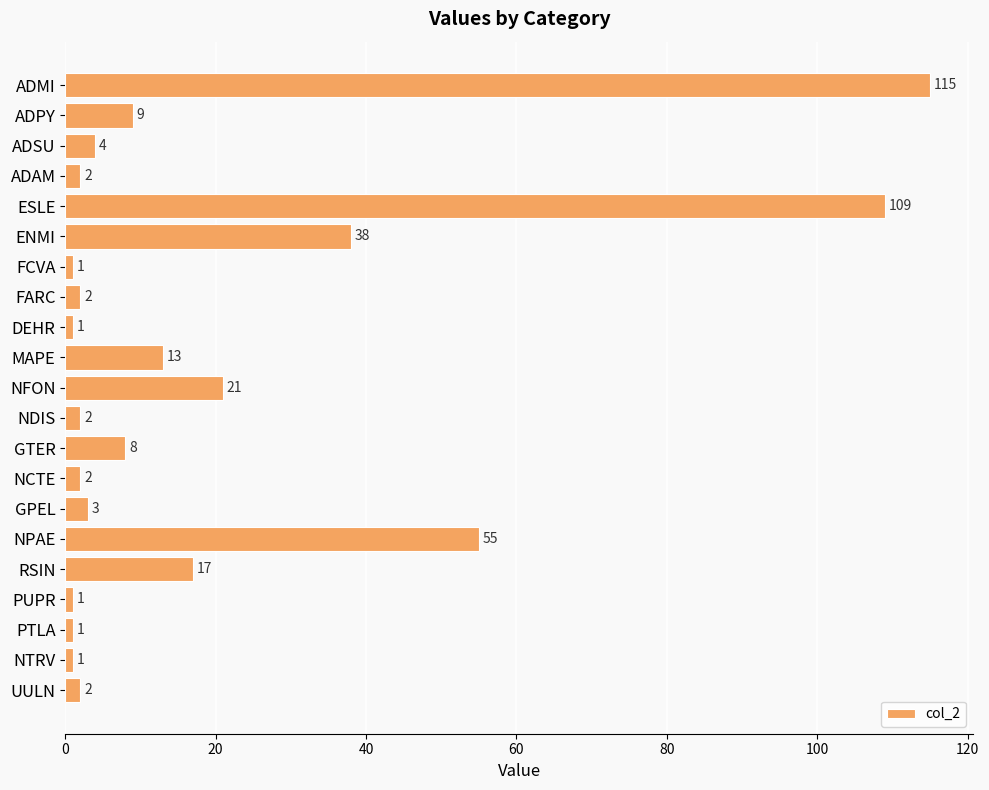

Are the bars grouped side by side (vs. stacked)?

No